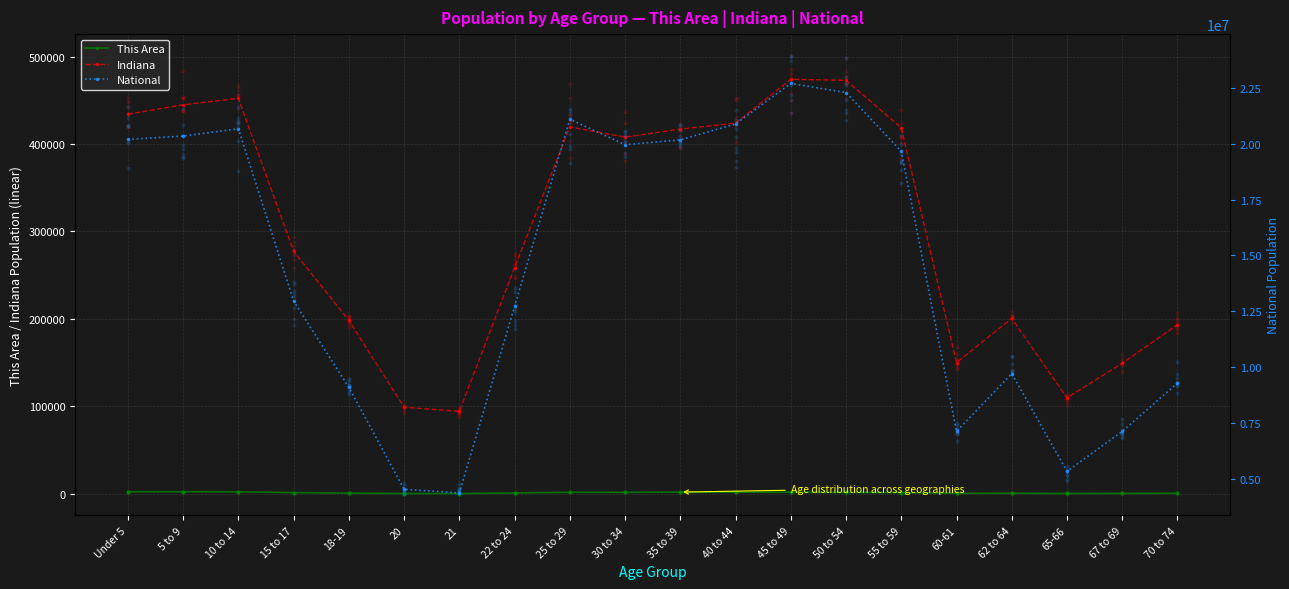

Which series reaches the minimum Y coordinate?

This Area